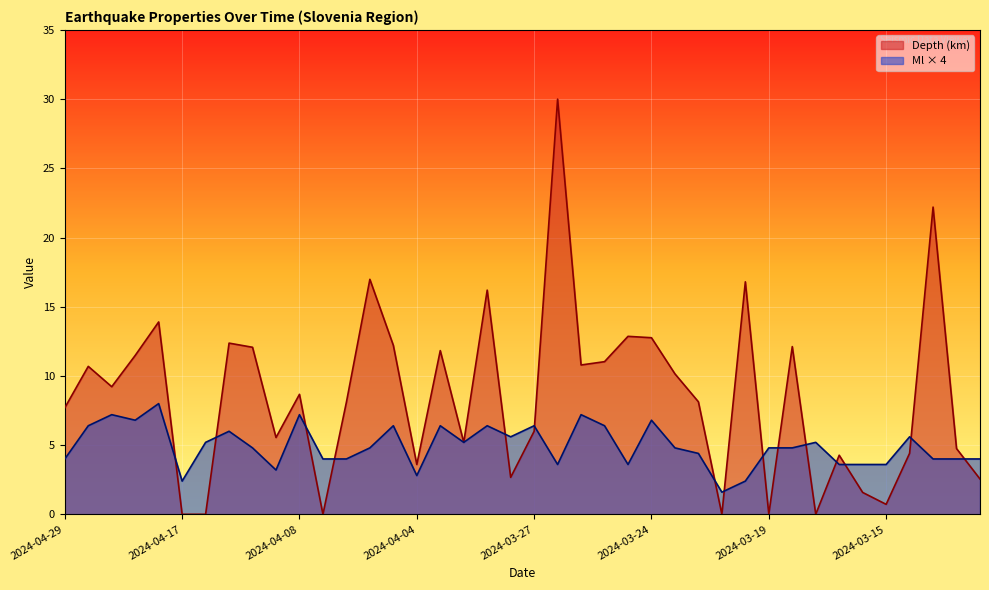

Which series ends up on top after the final intersection of Depth and Ml?

Ml